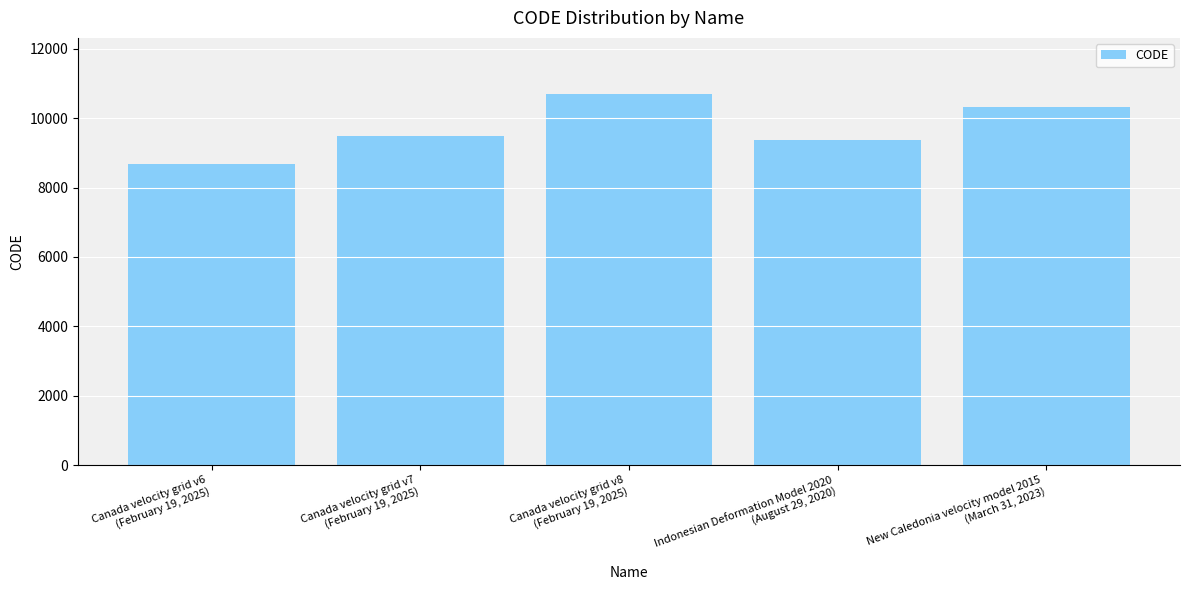

Approximately how many times larger is the value at Canada velocity grid v8
(February 19, 2025) compared to Indonesian Deformation Model 2020
(August 29, 2020)?

1.1